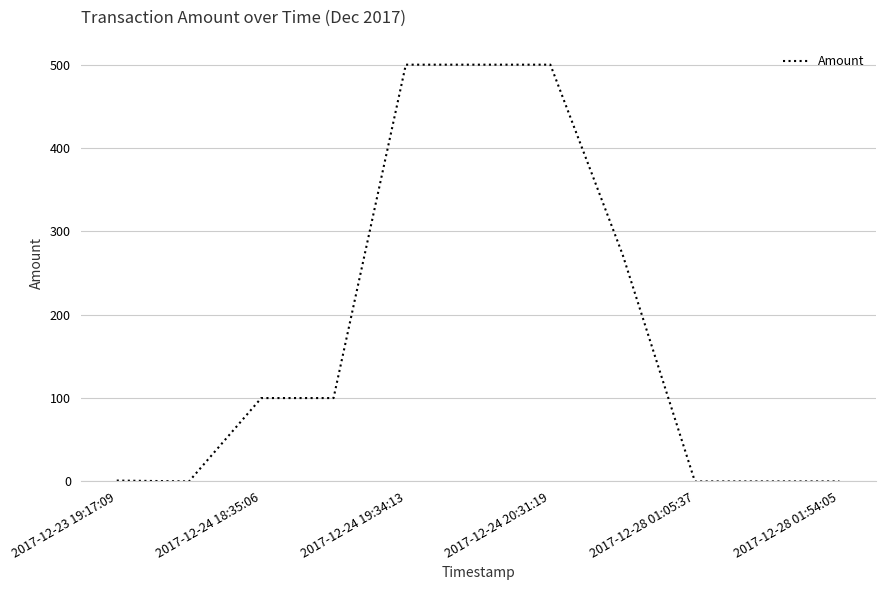

What is the greatest value displayed?

500.0